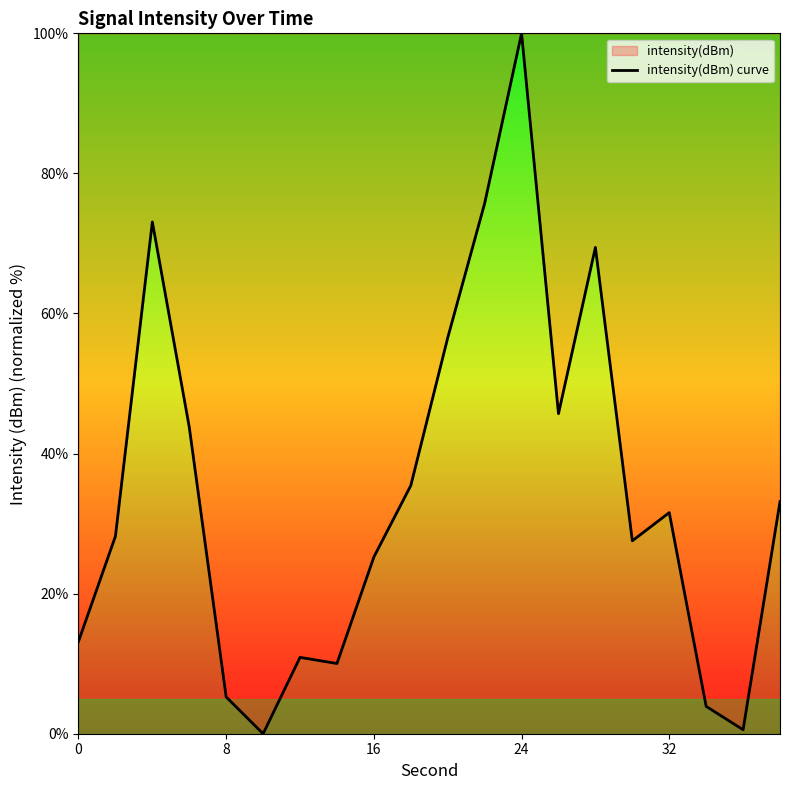

Which has a higher value, 24 or 8?

24